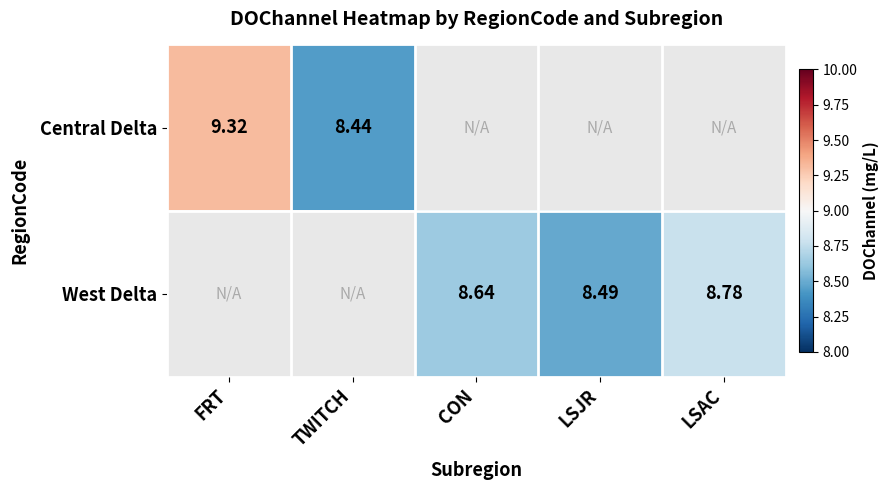

Which series has the widest spread of values?

Central Delta